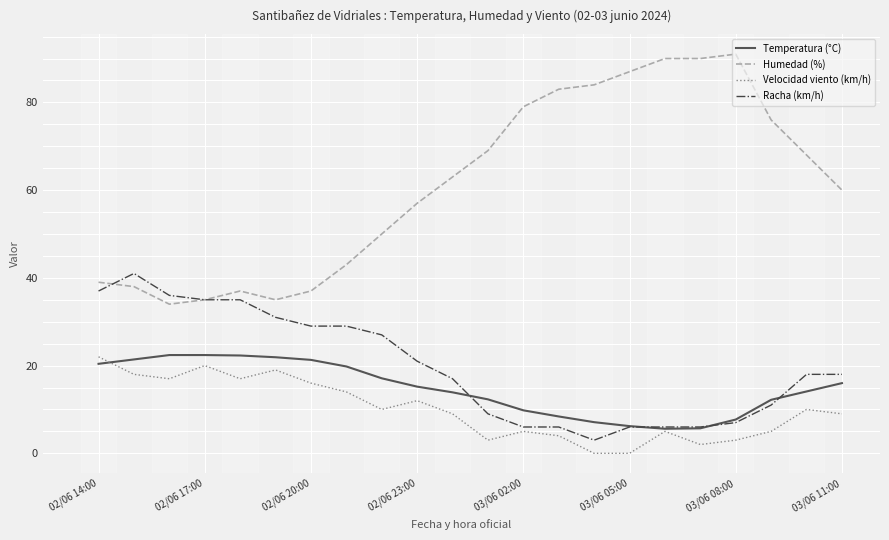

True or false: Temperatura (°C) and Humedad (%) cross at least once.

False